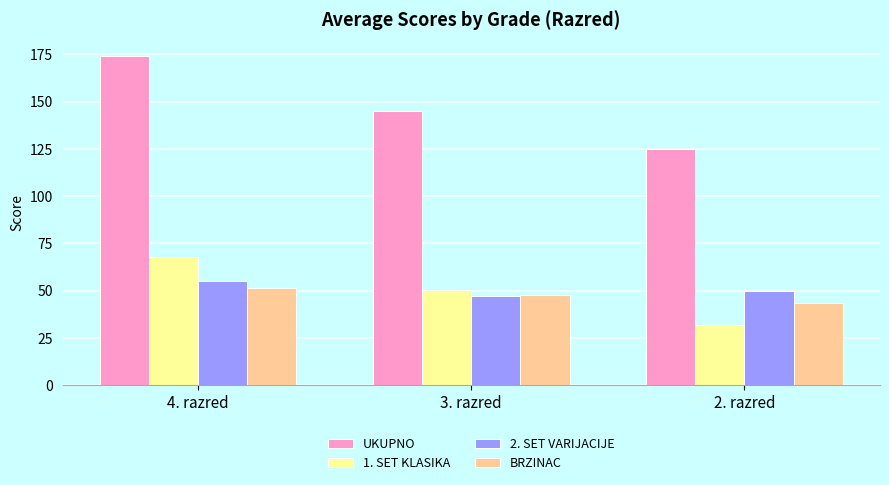

True or false: 1. SET KLASIKA has a value of 77.3 at 3. razred.

False